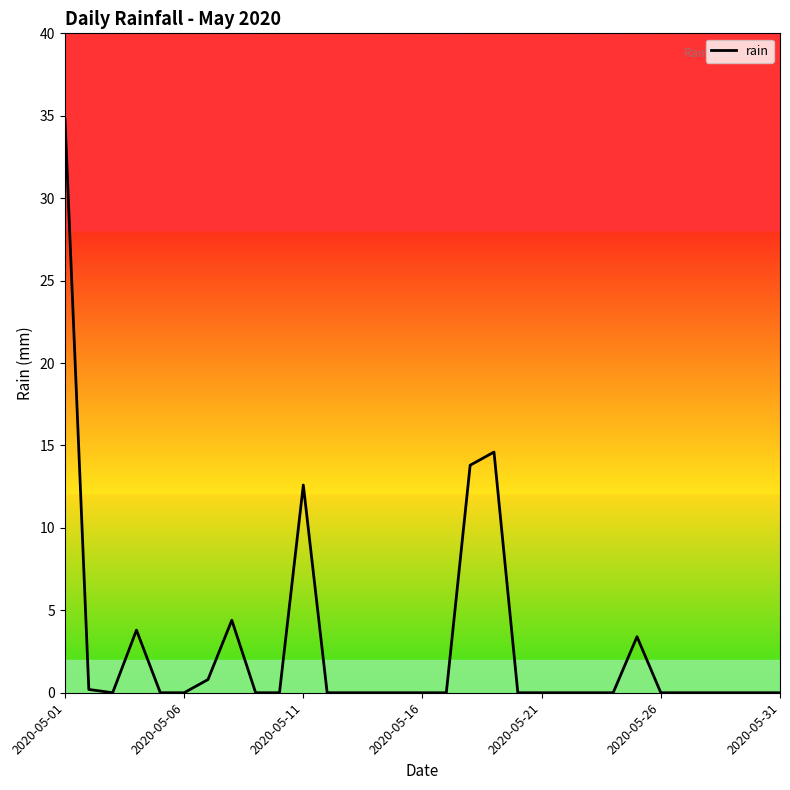

True or false: there are more than 0 points higher than both neighbors.

True